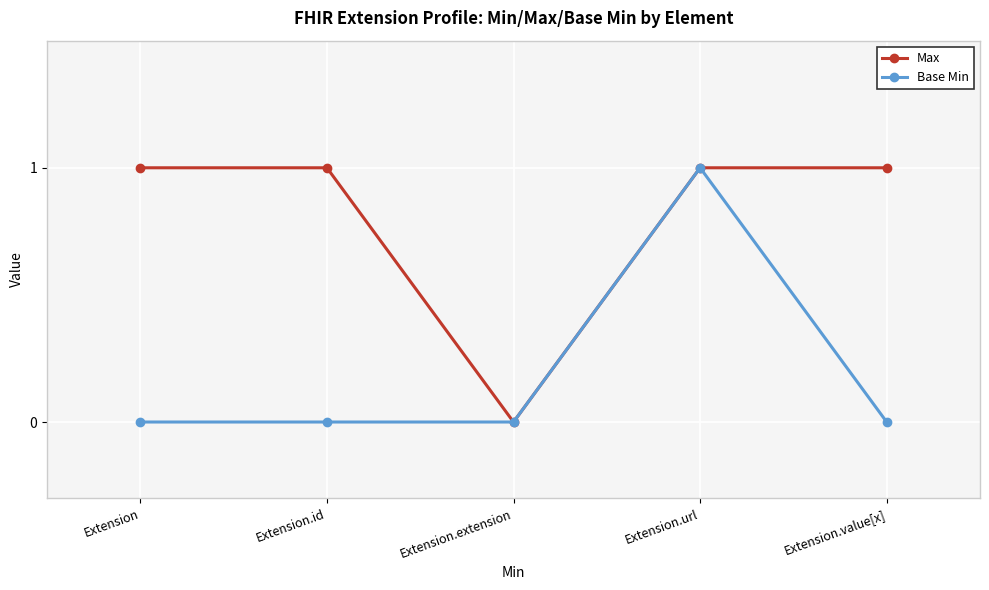

The Max series shows 1 at Extension. True or false?

True